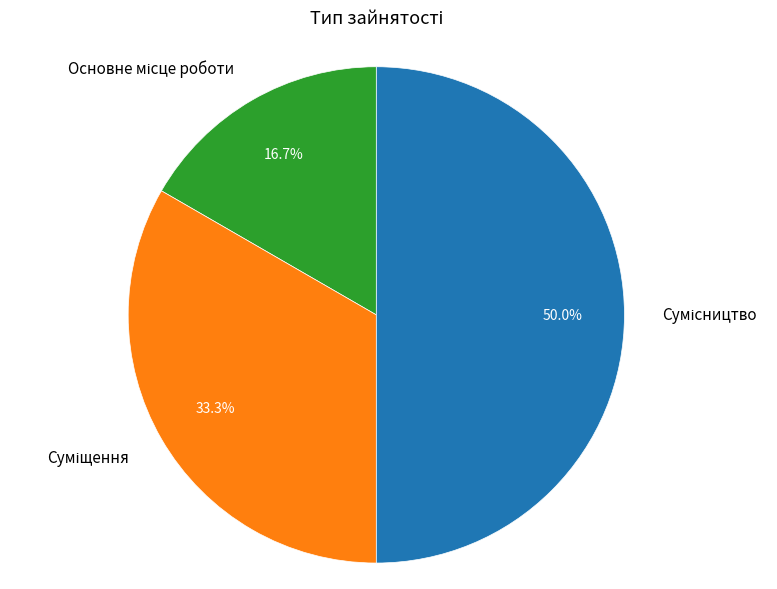

How many segments does this pie chart have?

3